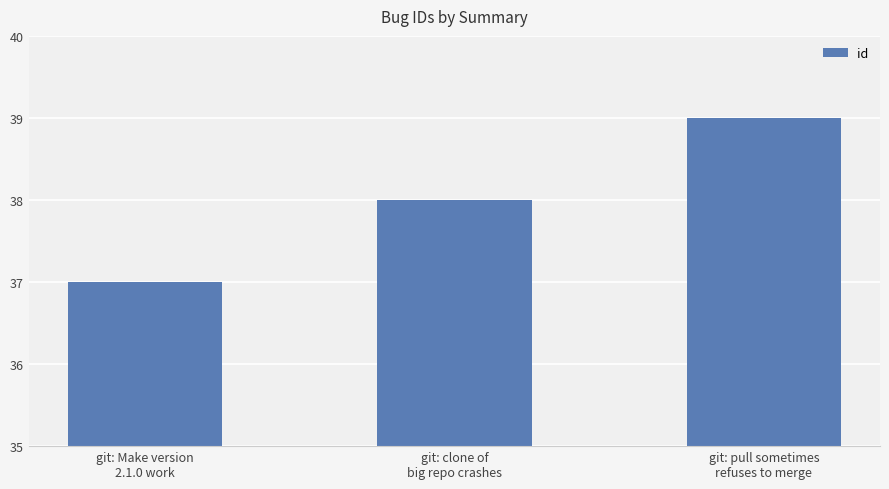

What is the label of the 1st bar from the right?

git: pull sometimes
refuses to merge